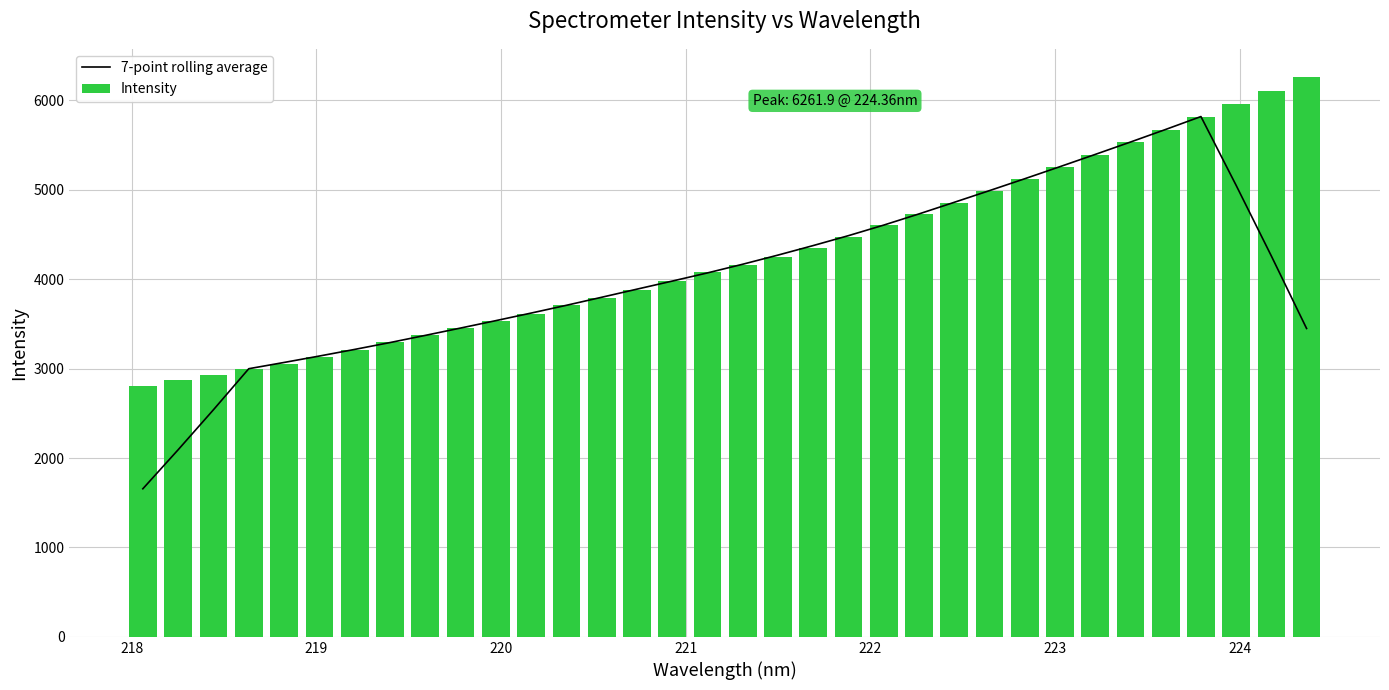

What is the maximum value for Intensity?

6261.9